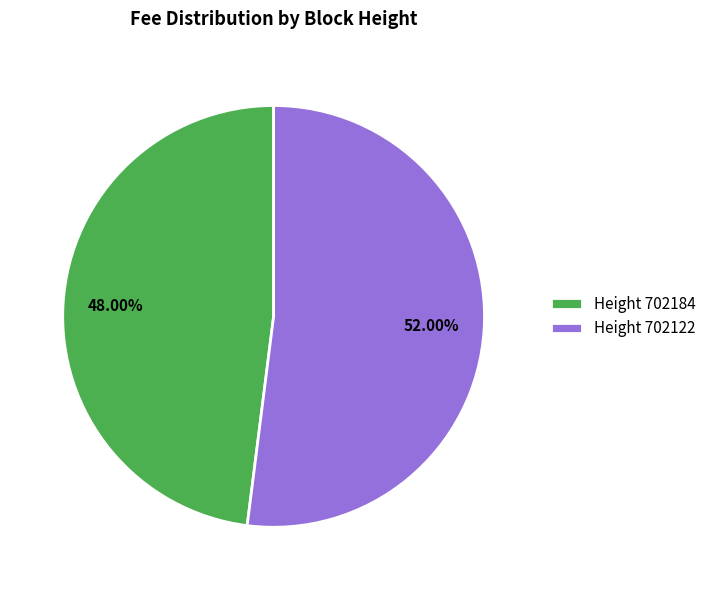

Rank the categories by value from lowest to highest.

Height 702184, Height 702122